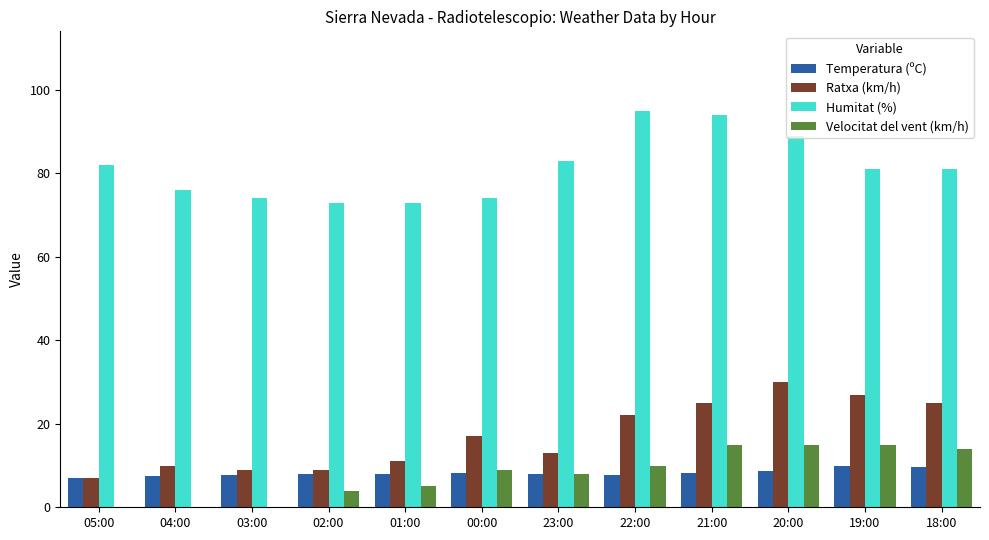

How many groups of bars are there?

12